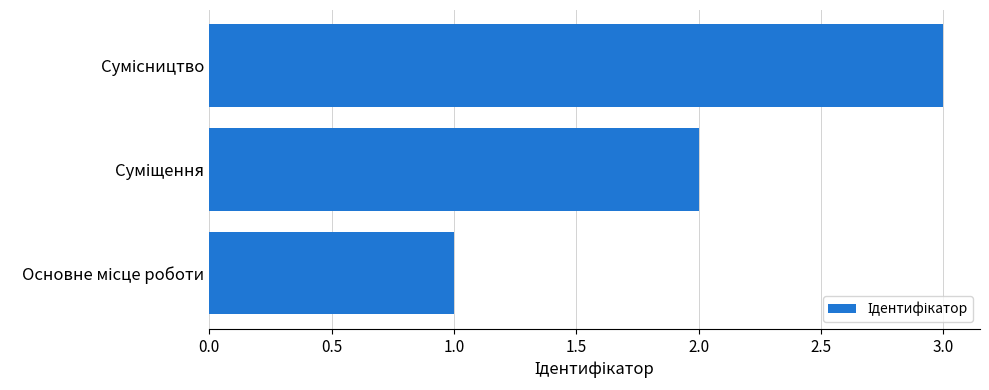

What is the sum of all values?

6